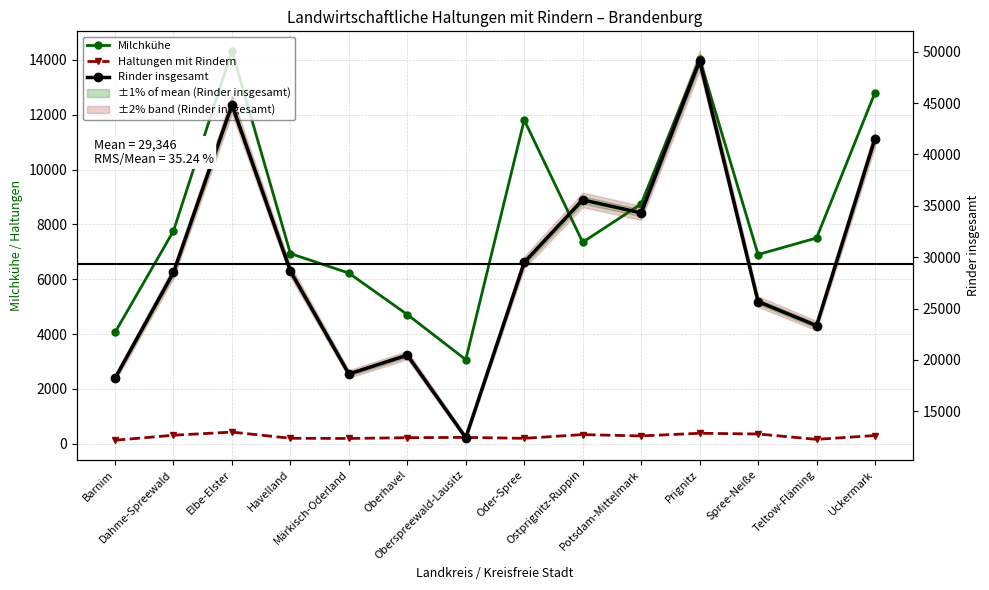

Where is Milchkühe nearest to the value 8698?

Potsdam-Mittelmark